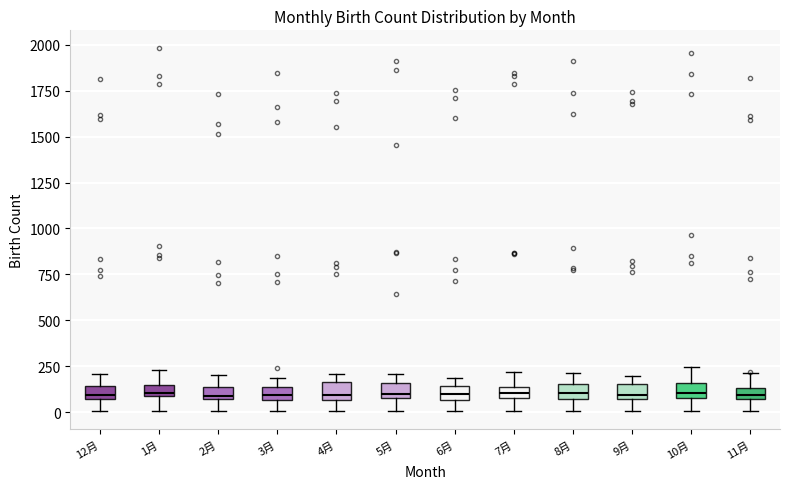

Where does the lower whisker of the box for 10月 end on the y-axis? The values are not printed on the chart, so give them approximately, as read against the axis.

0